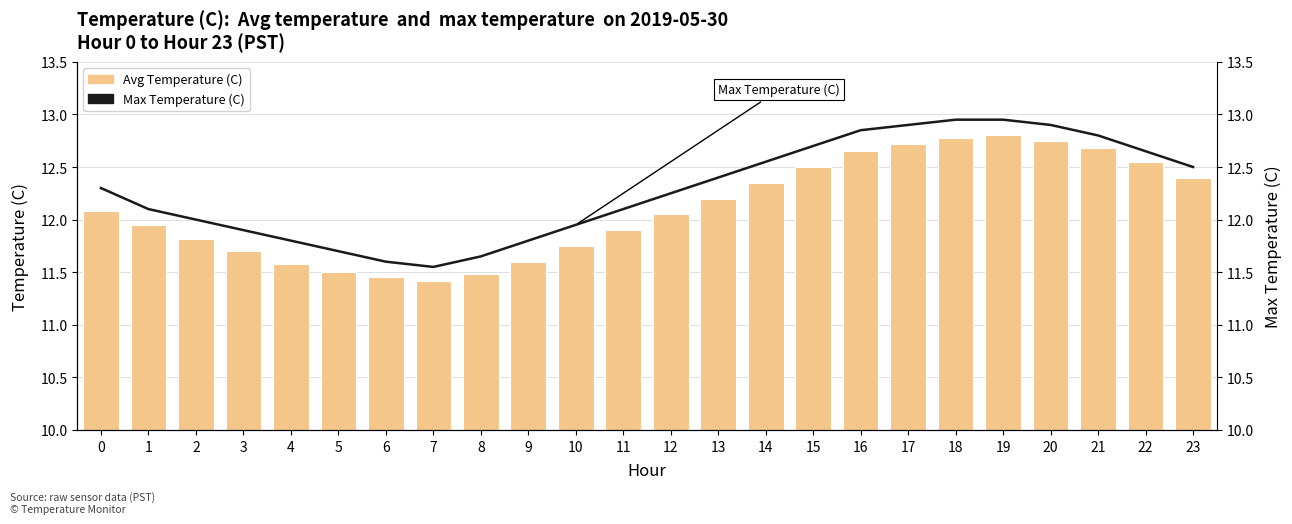

Reading right to left, list all the values displayed in this chart.

Avg Temperature (C): 12.4	12.6	12.7	12.8	12.8	12.8	12.7	12.7	12.5	12.3	12.2	12.1	11.9	11.8	11.6	11.5	11.4	11.4	11.5	11.6	11.7	11.8	11.9	12.1
Max Temperature (C): 12.5	12.7	12.8	12.9	12.9	12.9	12.9	12.8	12.7	12.6	12.4	12.2	12.1	11.9	11.8	11.7	11.6	11.6	11.7	11.8	11.9	12.0	12.1	12.3